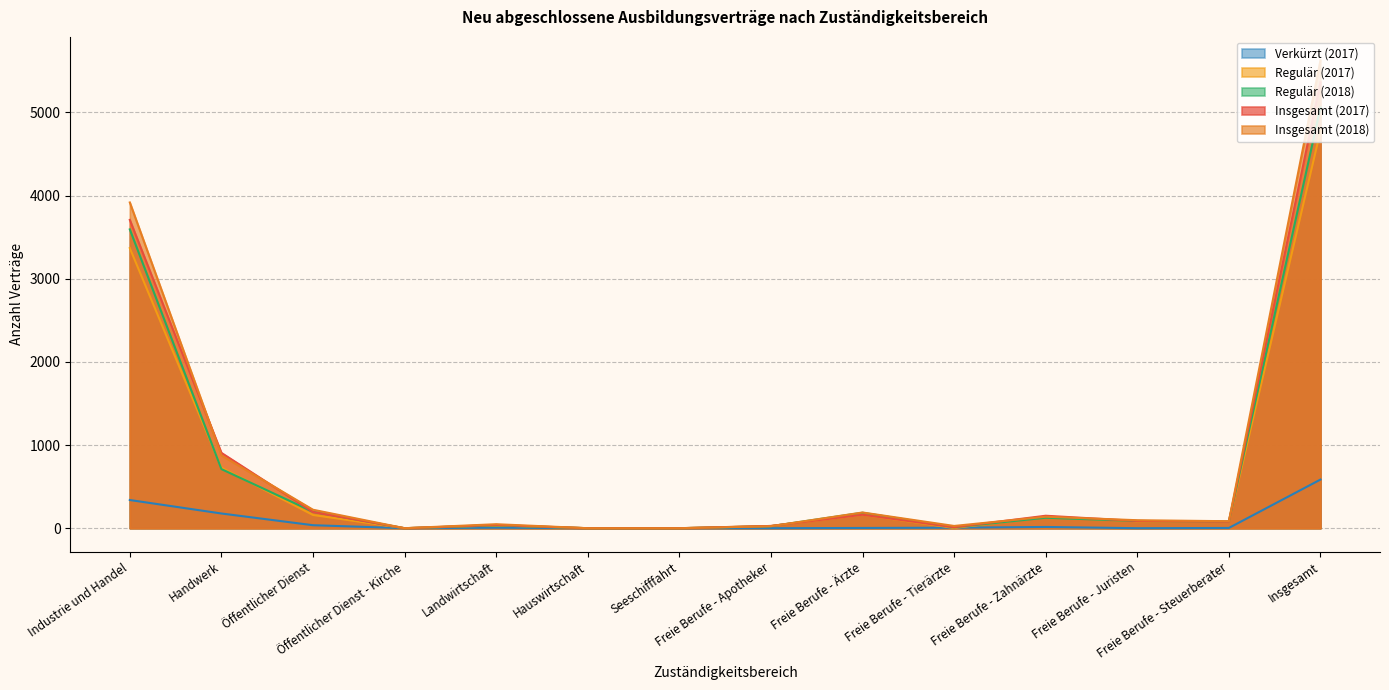

The Insgesamt (2017) series shows 7941 at Insgesamt. True or false?

False